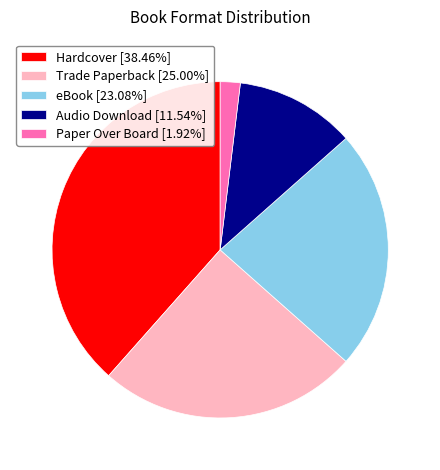

Is it true that Audio Download is 12% of the pie?

True